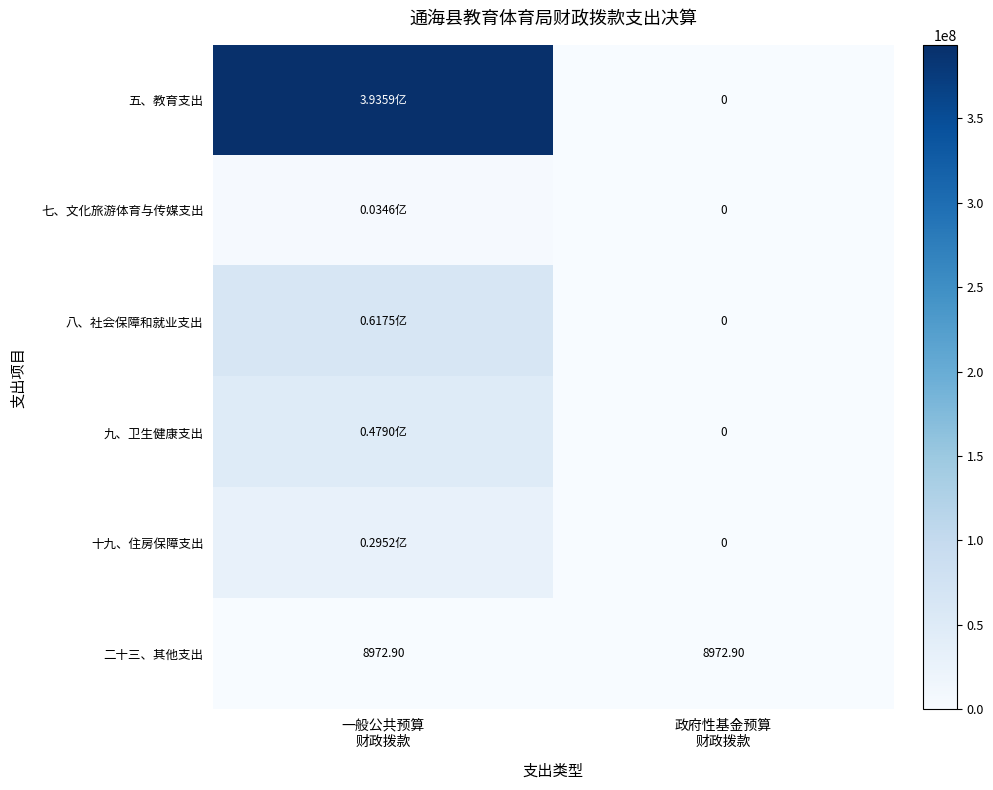

List the labels in order of 七、文化旅游体育与传媒支出 value, smallest first.

政府性基金预算 财政拨款, 一般公共预算 财政拨款